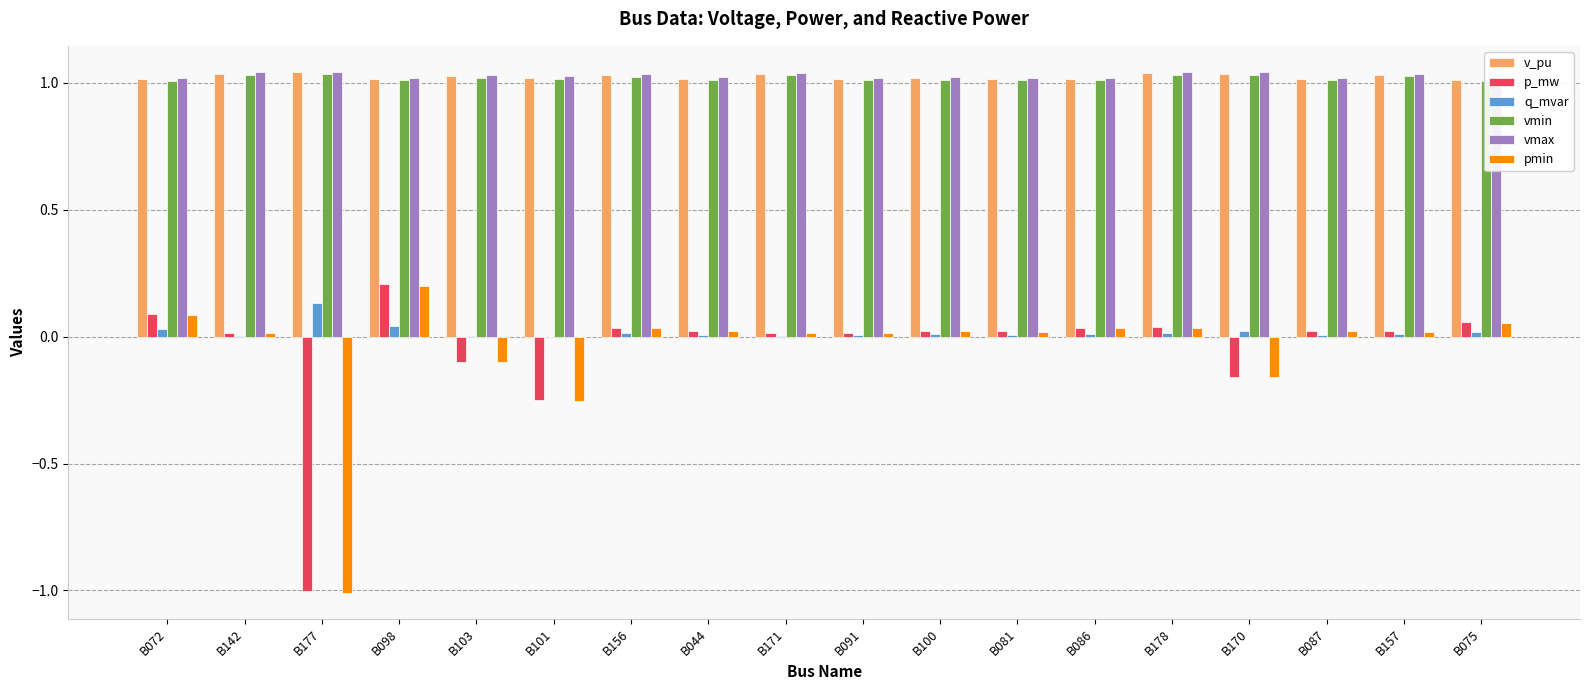

Where does the p_mw series first go above 0?

B072